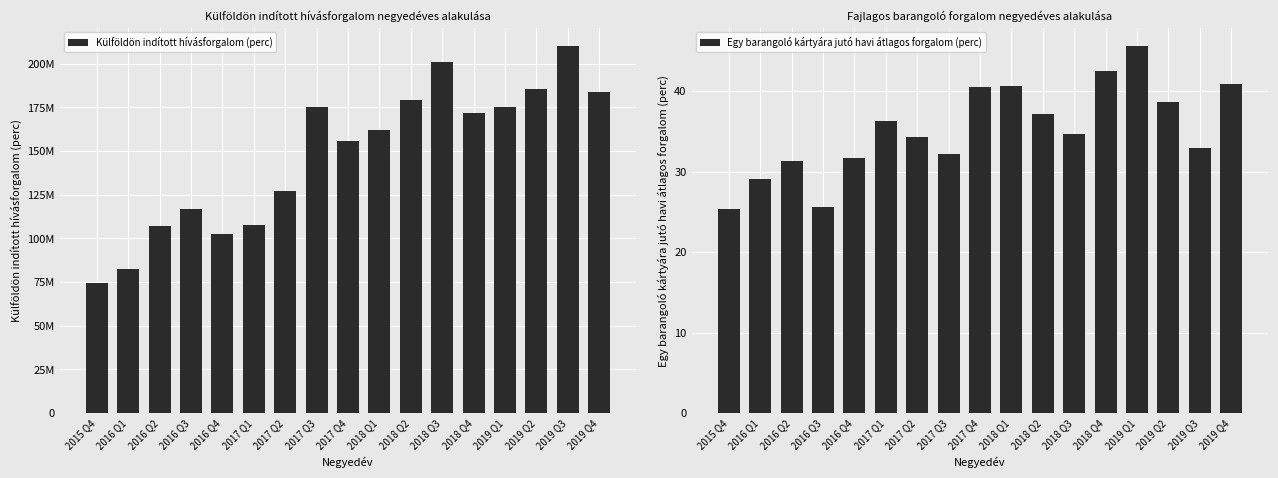

Which series has the largest total across all categories?

Külföldön indított hívásforgalom (perc)